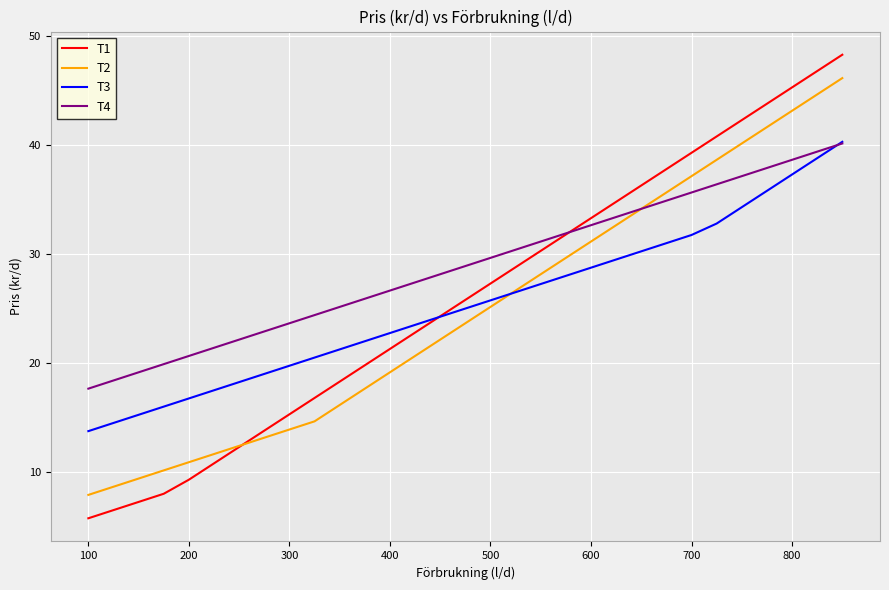

Which series has the largest total across all categories?

T4